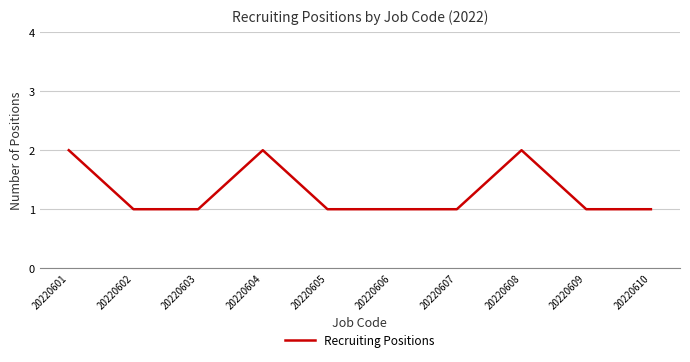

What is the change in value from 20220605 to 20220608?

+1